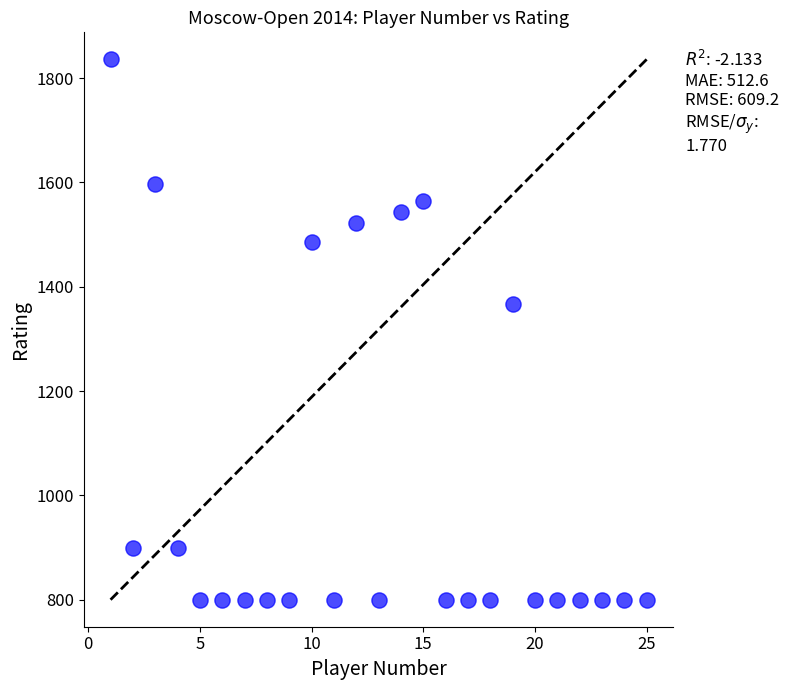

What is the range of X values (max minus min)?

24